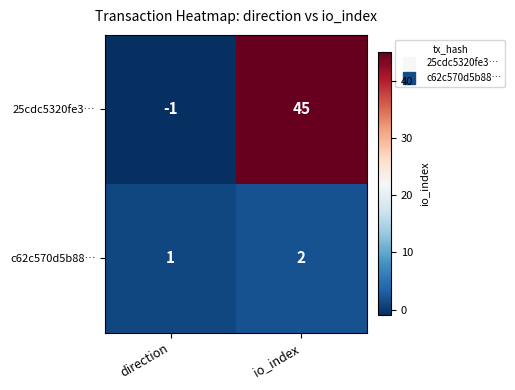

List the series in order of their overall mean, lowest first.

c62c570d5b88…, 25cdc5320fe3…